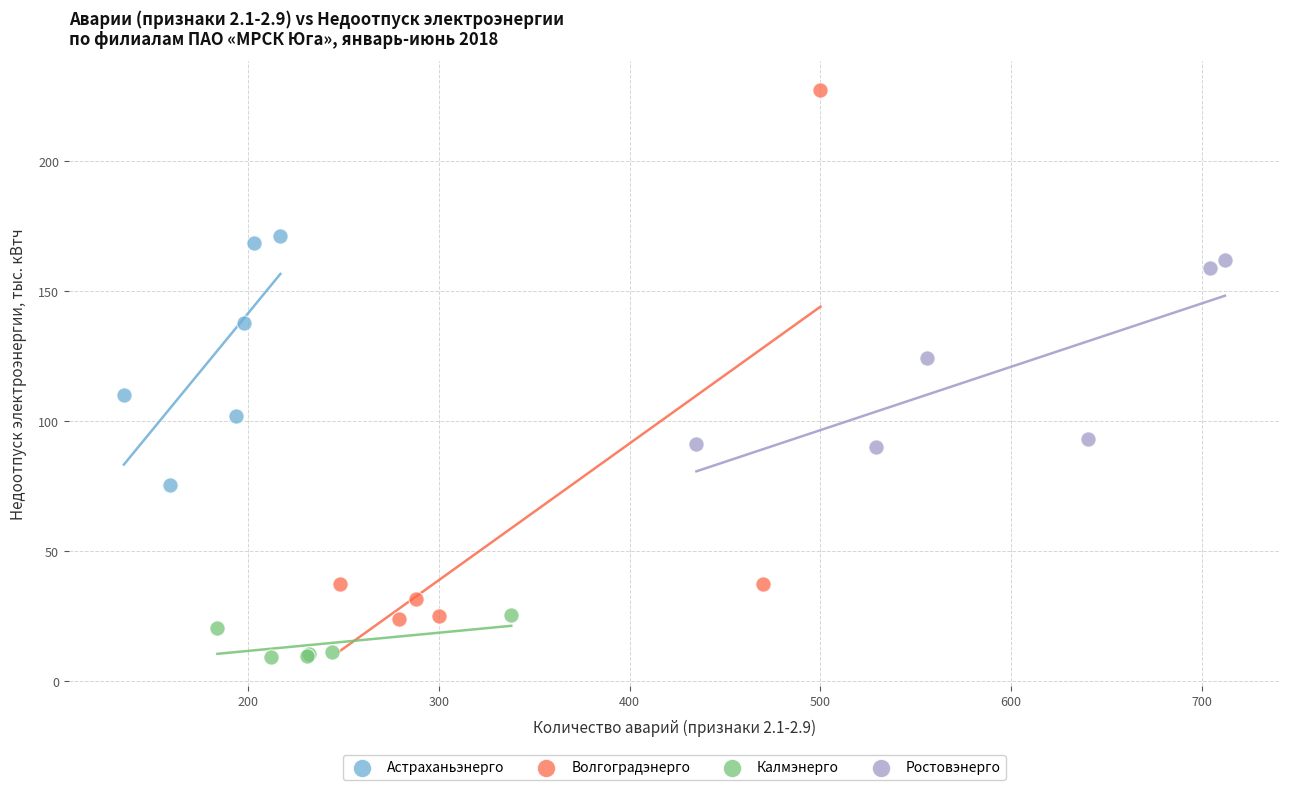

Which series has the widest spread of Y values?

Волгоградэнерго